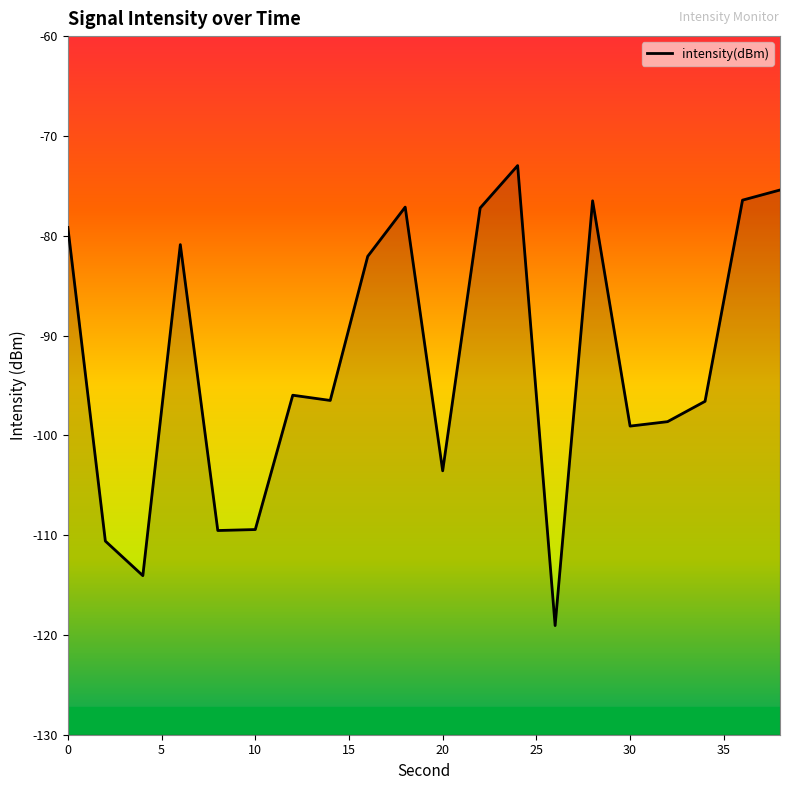

Reading left to right, what are all the values shown in this chart?

-79.2	-110.6	-114.1	-80.9	-109.5	-109.4	-96.0	-96.5	-82.1	-77.1	-103.6	-77.2	-73.0	-119.1	-76.5	-99.1	-98.6	-96.6	-76.4	-75.4